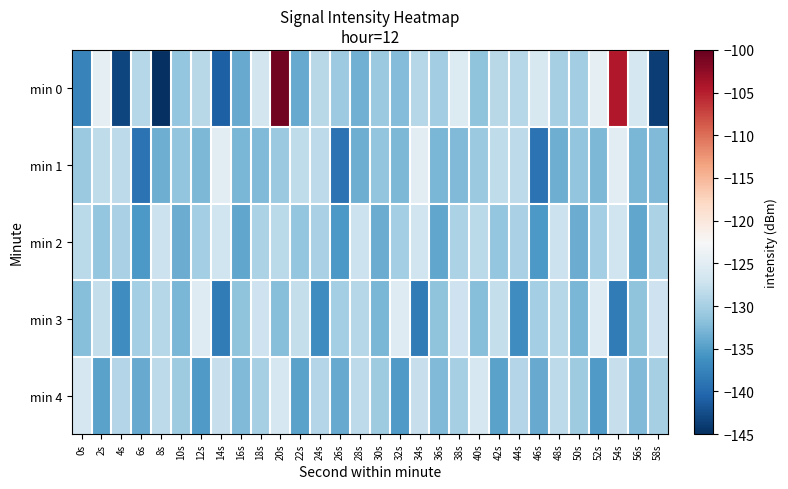

Which has a higher value, 42s or 50s?

42s